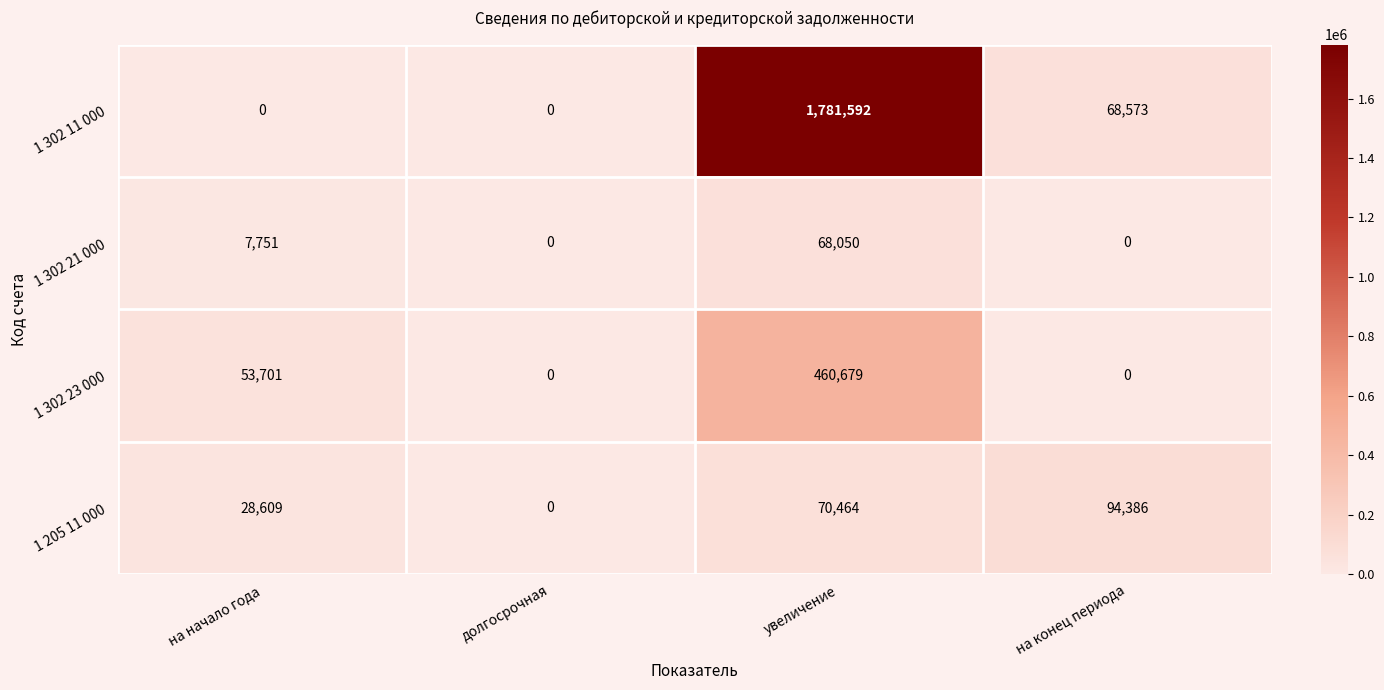

Is it true that 1 302 21 000 equals -26747 at долгосрочная?

False